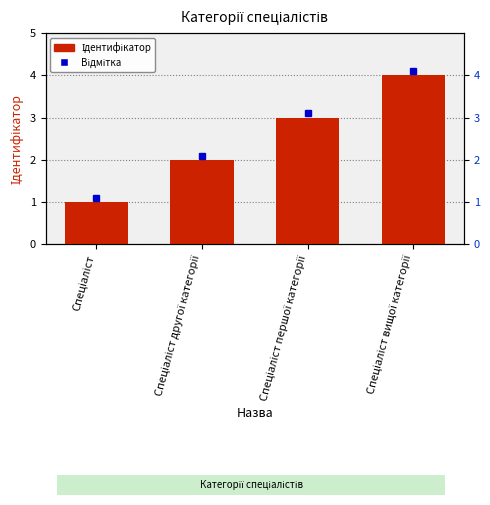

What is the change in value from Спеціаліст to Спеціаліст вищої категорії?

+3